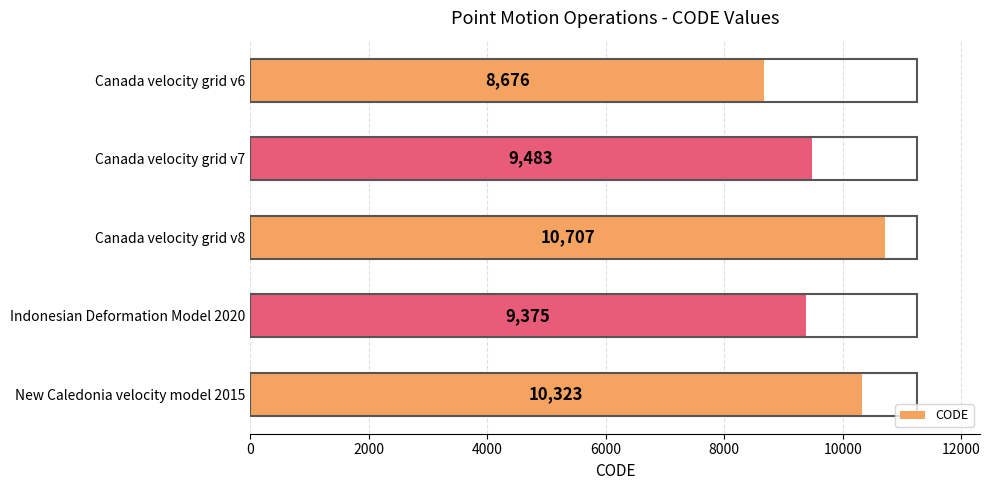

What value does the data have at Canada velocity grid v8?

10707